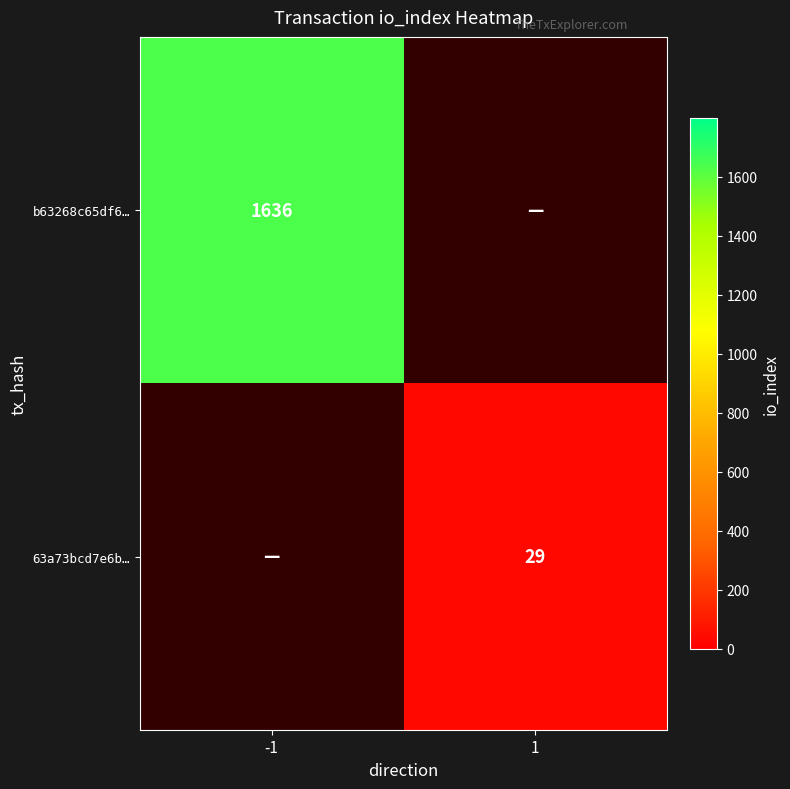

Between 1 and -1, which is larger?

-1